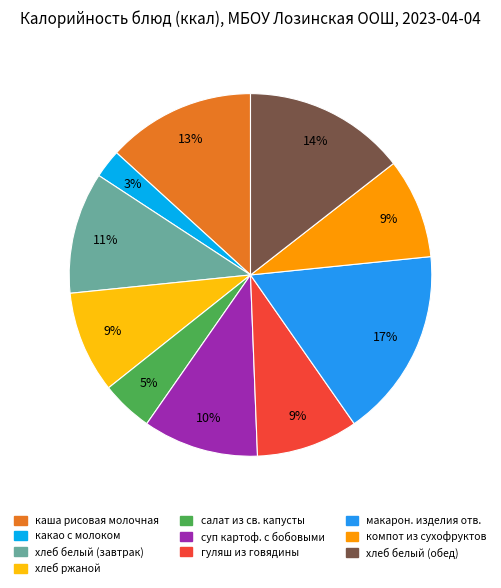

Does any single category account for the majority?

No